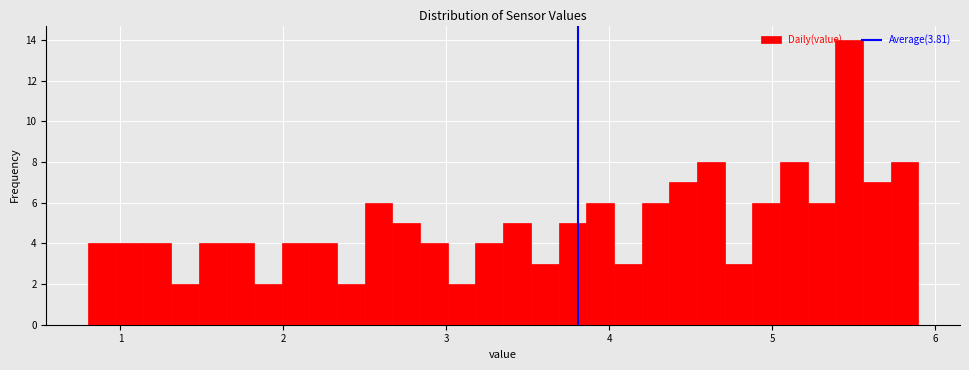

Read against the x-axis, roughly where is the centre of the tallest bar?

5.5